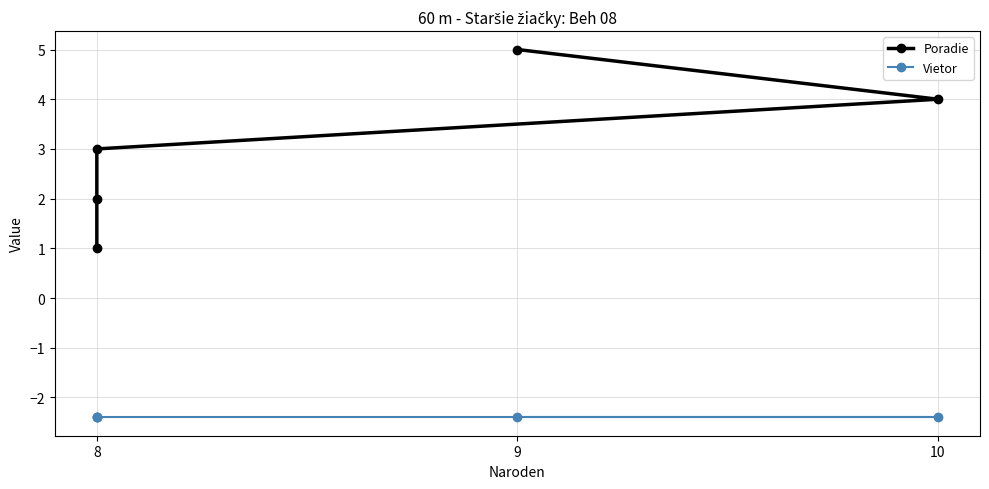

True or false: Poradie and Vietor cross at least once.

False